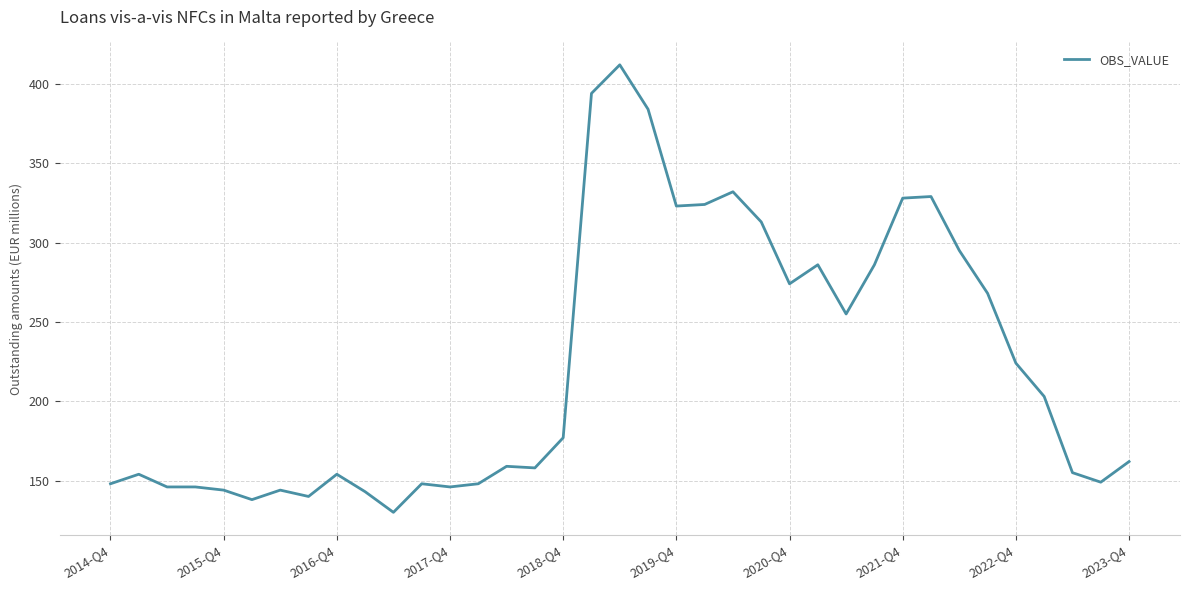

What is the smallest value displayed?

130